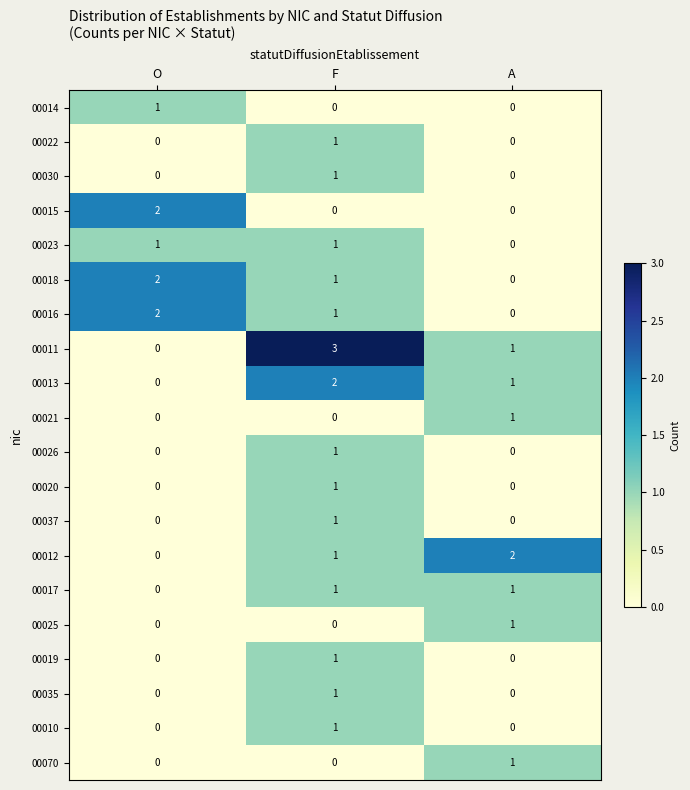

How many 00037 values are between 0 and 1?

3